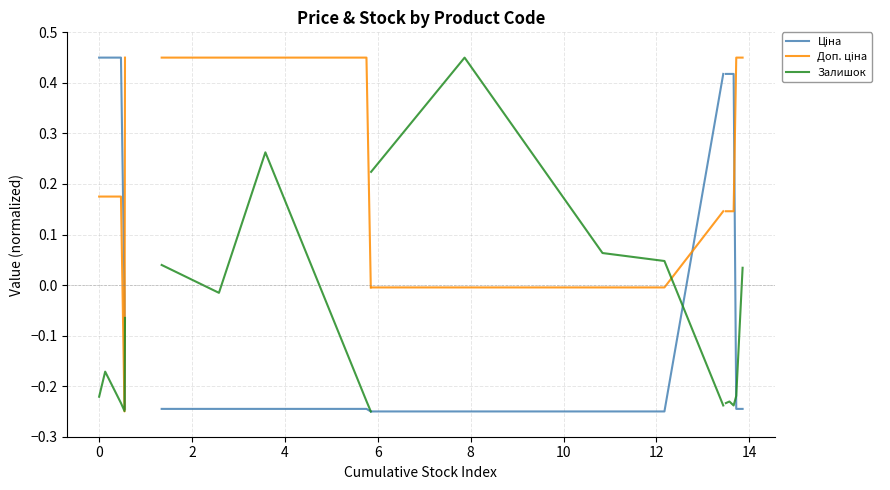

What is the minimum value for Ціна?

-0.2